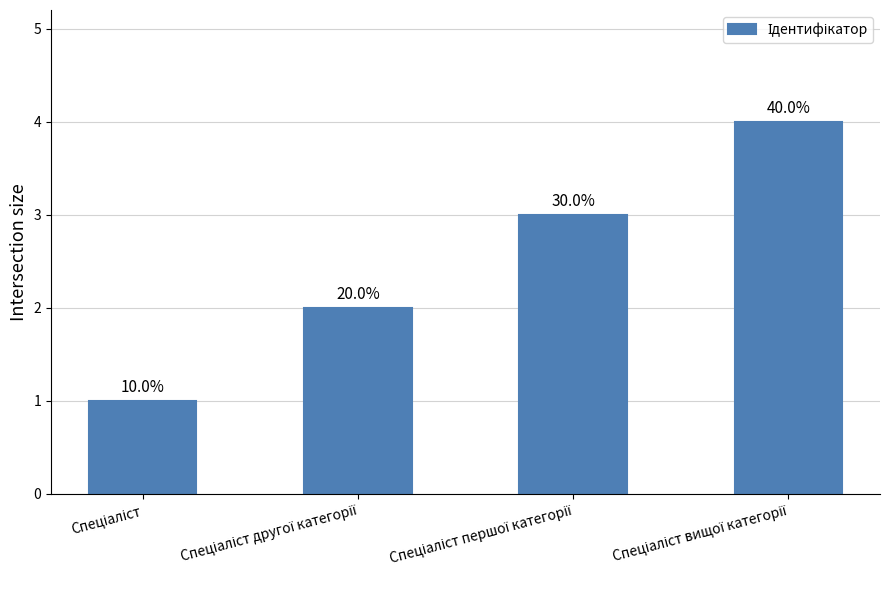

Does the chart contain any negative values?

No